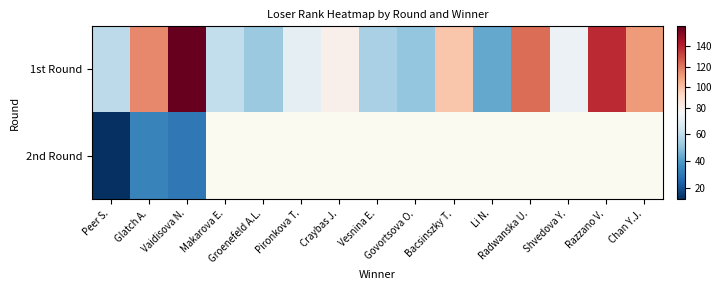

Which category has the highest value in the 2nd Round series?

Glatch A.